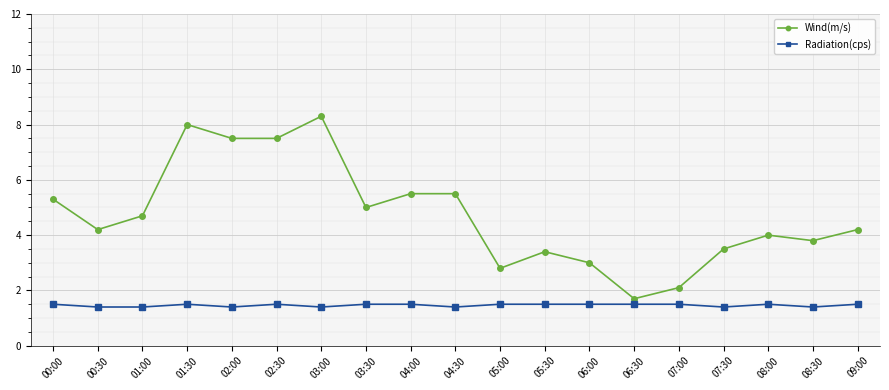

What is the sum of the Radiation(cps) values at 00:30 and 09:00?

2.9